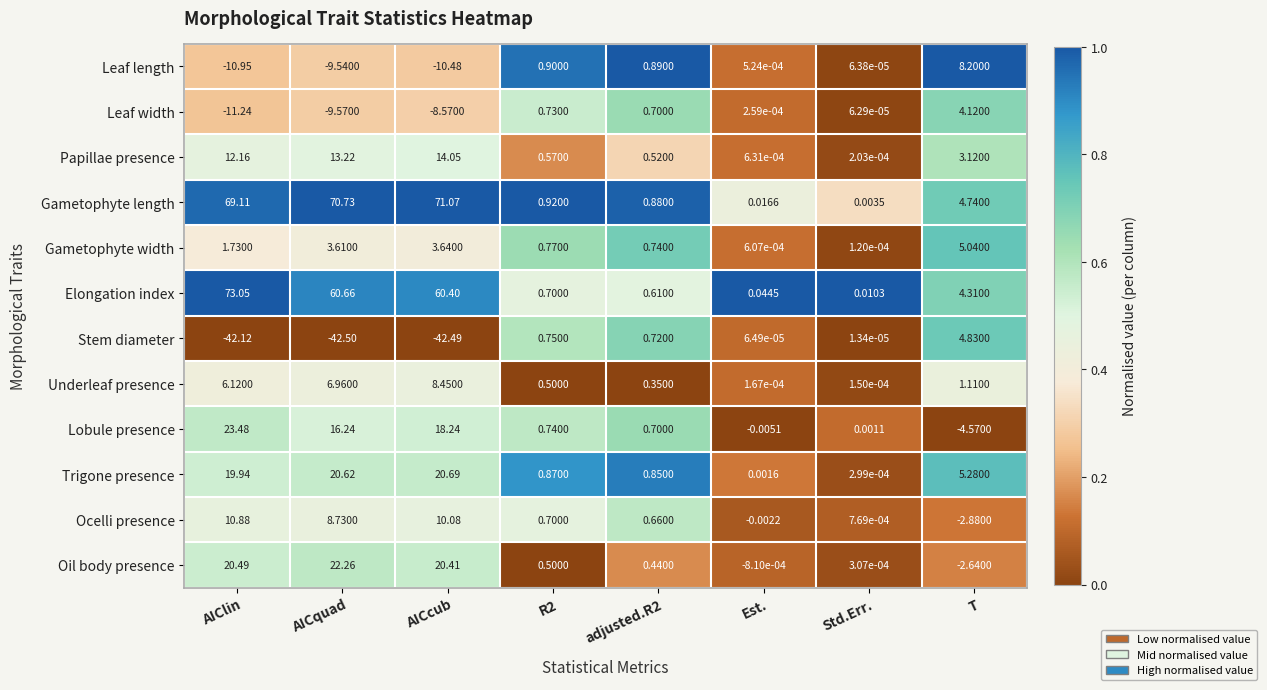

Which category has the lowest value in the Ocelli presence series?

T